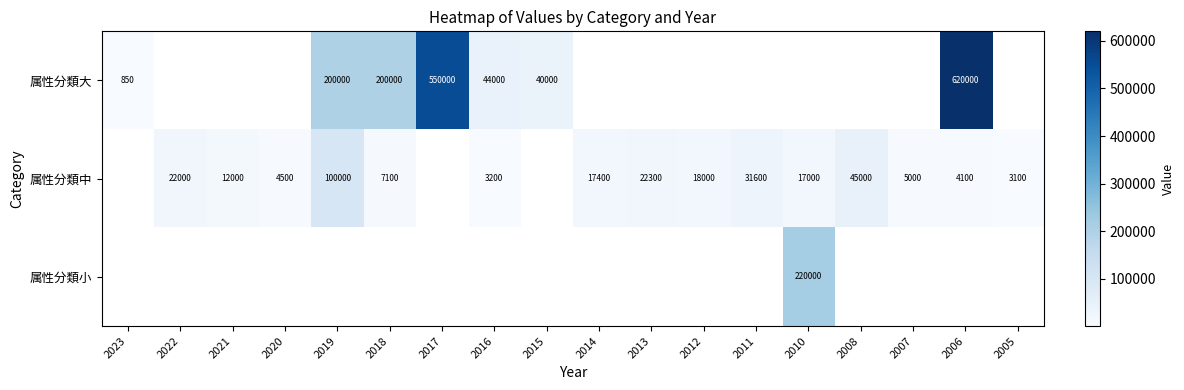

The value of 属性分類中 at 2011 is 6672. True or false?

False